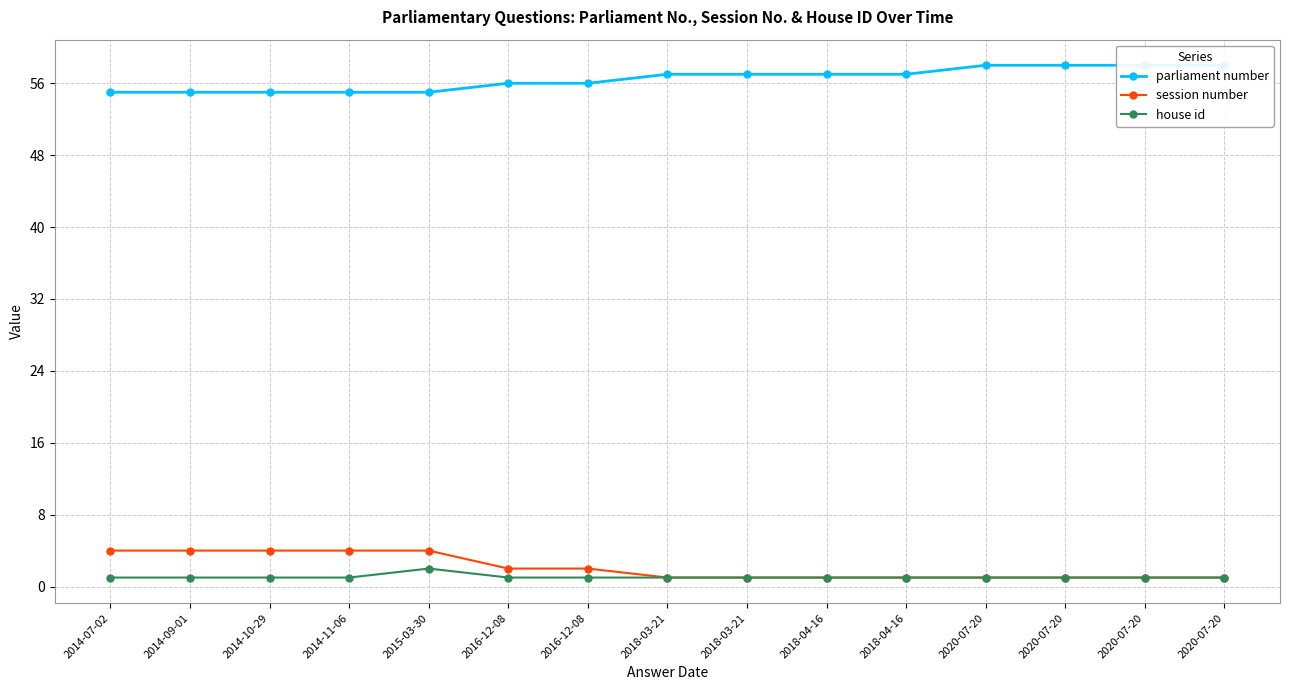

Reading left to right, what are all the values shown in this chart?

parliament number: 2014-07-02=55	2014-09-01=55	2014-10-29=55	2014-11-06=55	2015-03-30=55	2016-12-08=56	2016-12-08=56	2018-03-21=57	2018-03-21=57	2018-04-16=57	2018-04-16=57	2020-07-20=58	2020-07-20=58	2020-07-20=58	2020-07-20=58
session number: 2014-07-02=4	2014-09-01=4	2014-10-29=4	2014-11-06=4	2015-03-30=4	2016-12-08=2	2016-12-08=2	2018-03-21=1	2018-03-21=1	2018-04-16=1	2018-04-16=1	2020-07-20=1	2020-07-20=1	2020-07-20=1	2020-07-20=1
house id: 2014-07-02=1	2014-09-01=1	2014-10-29=1	2014-11-06=1	2015-03-30=2	2016-12-08=1	2016-12-08=1	2018-03-21=1	2018-03-21=1	2018-04-16=1	2018-04-16=1	2020-07-20=1	2020-07-20=1	2020-07-20=1	2020-07-20=1